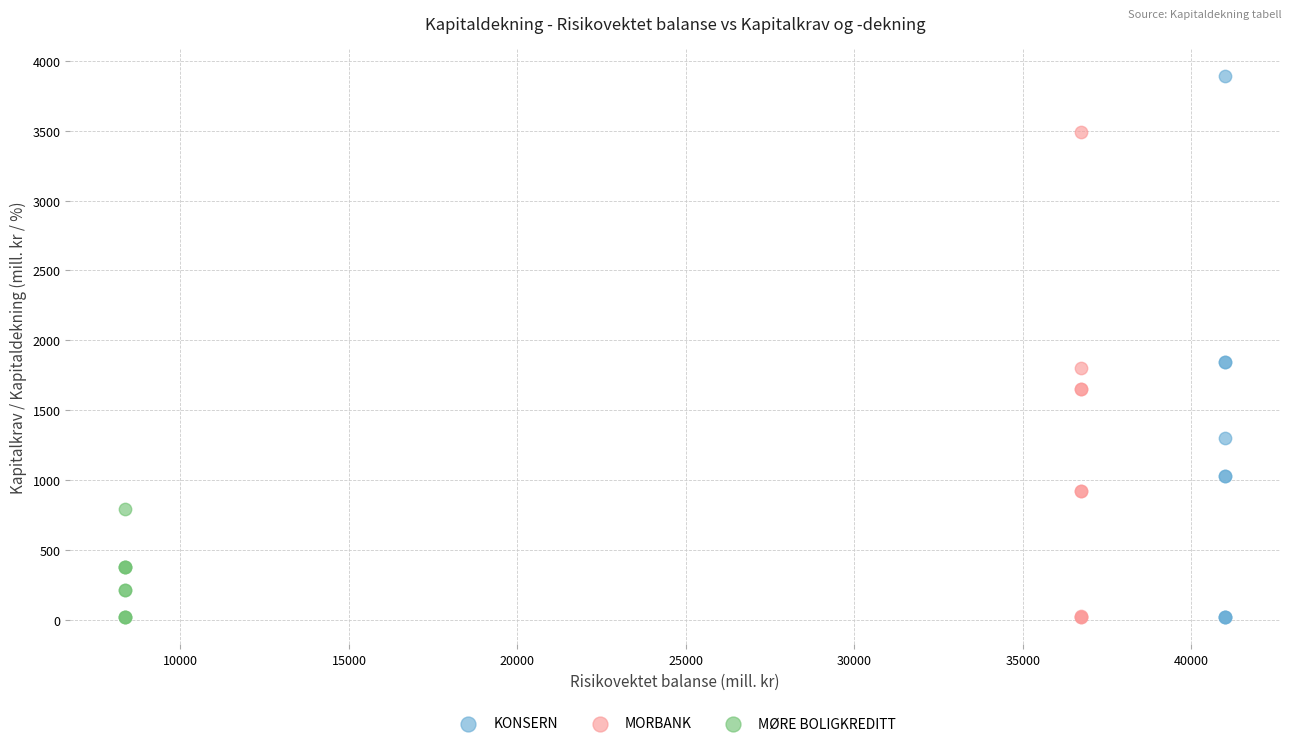

Which series contains the highest Y value?

KONSERN